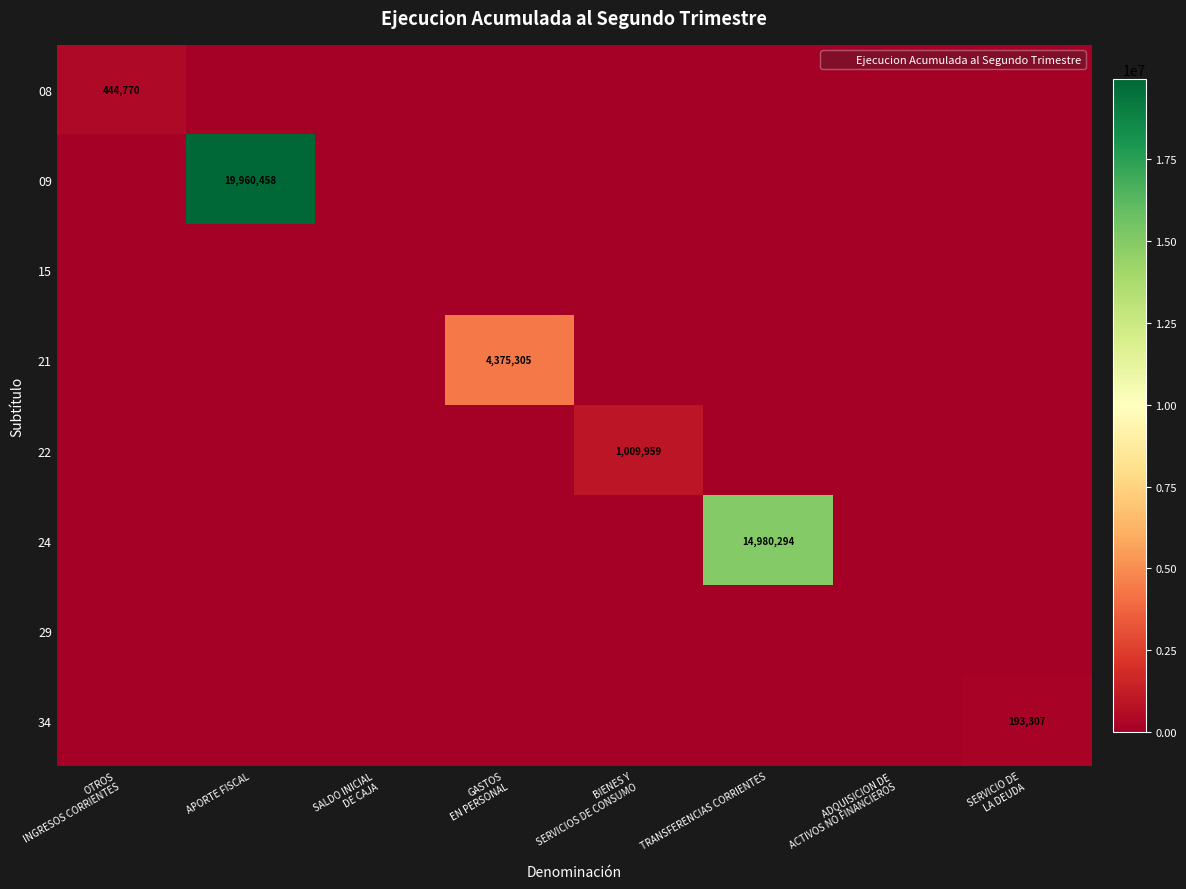

The value of 24 at TRANSFERENCIAS CORRIENTES is 14980294. True or false?

True